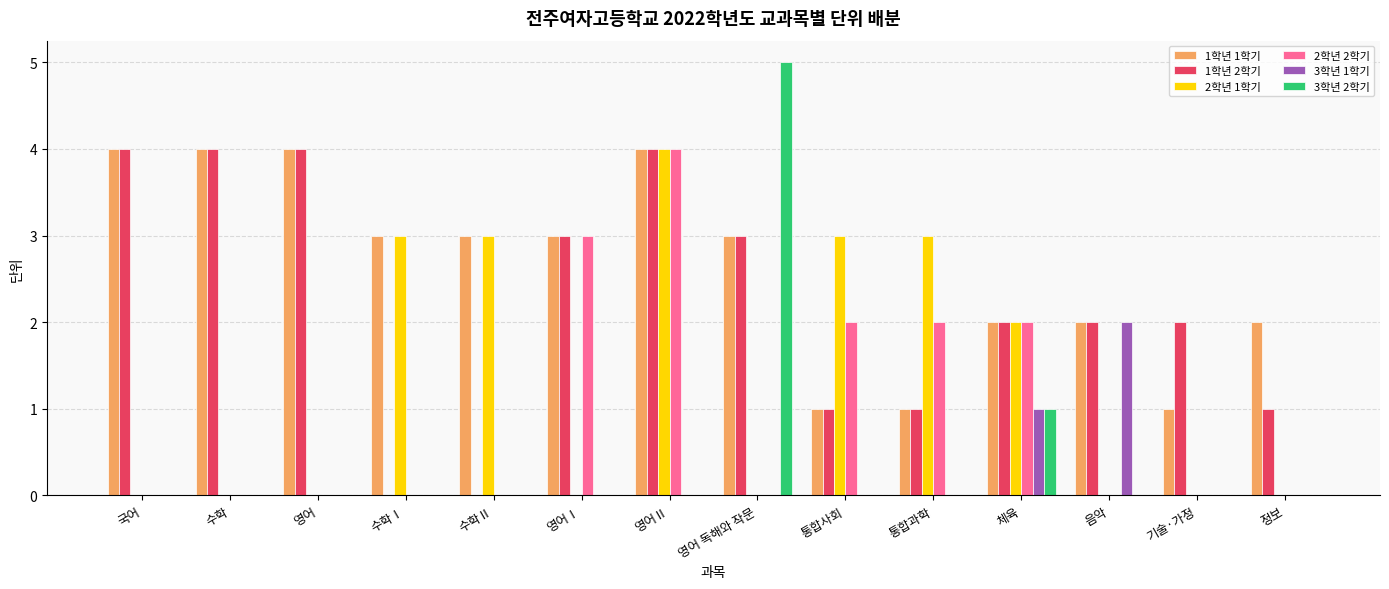

The 2학년 2학기 series shows -2 at 음악. True or false?

False